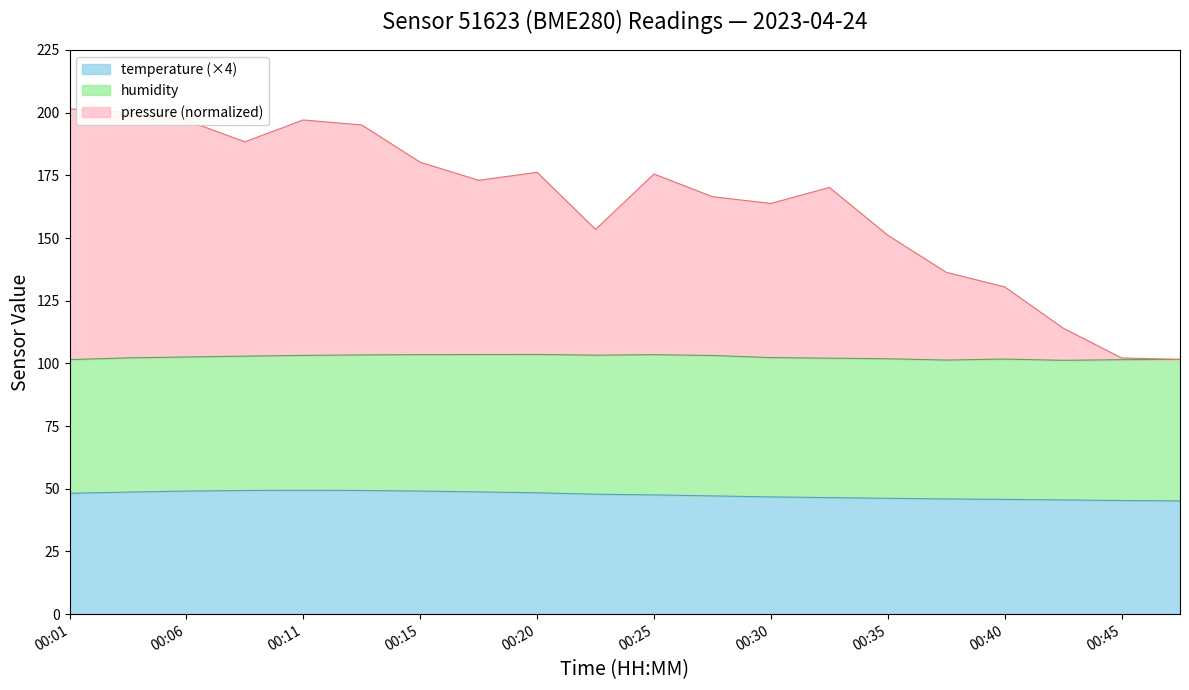

Between 00:25 and 00:40, which series saw the biggest shift?

pressure